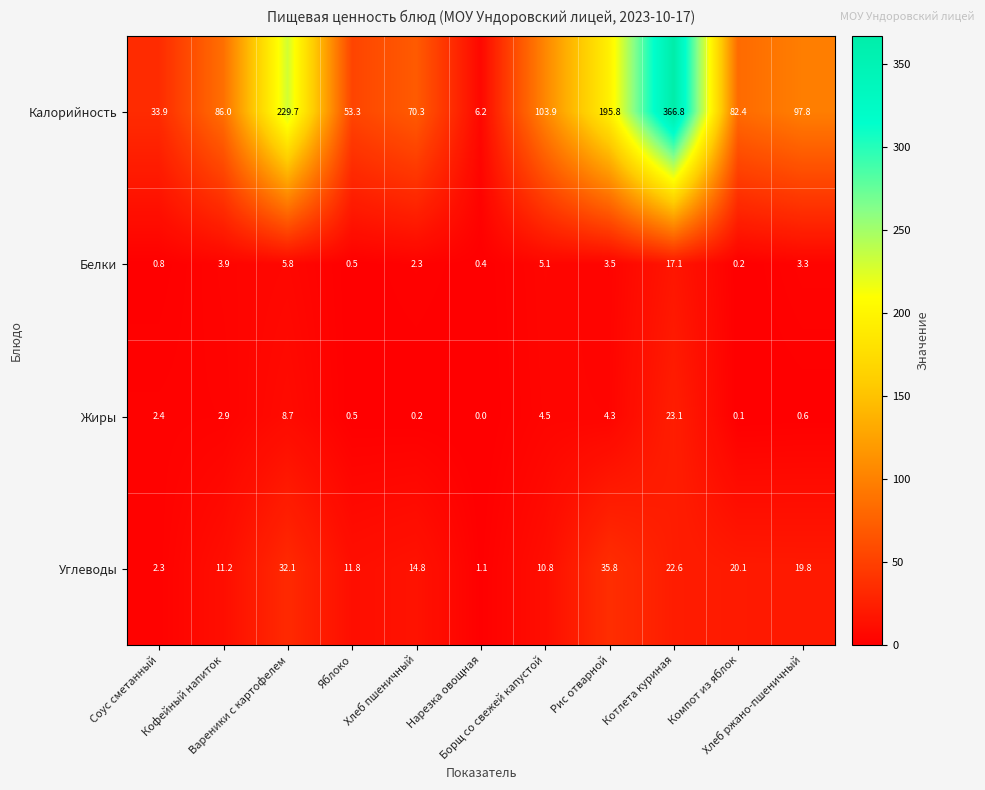

List the series in order of their peak value, highest first.

Калорийность, Углеводы, Жиры, Белки